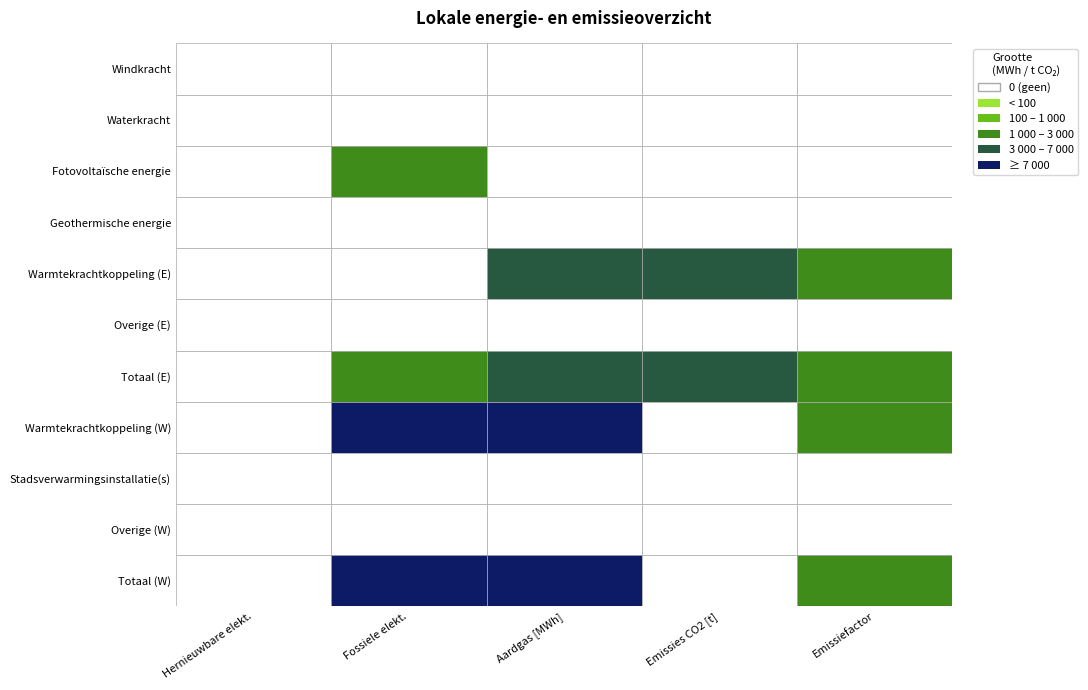

What is the total value across all series at Emissiefactor?

6170.8